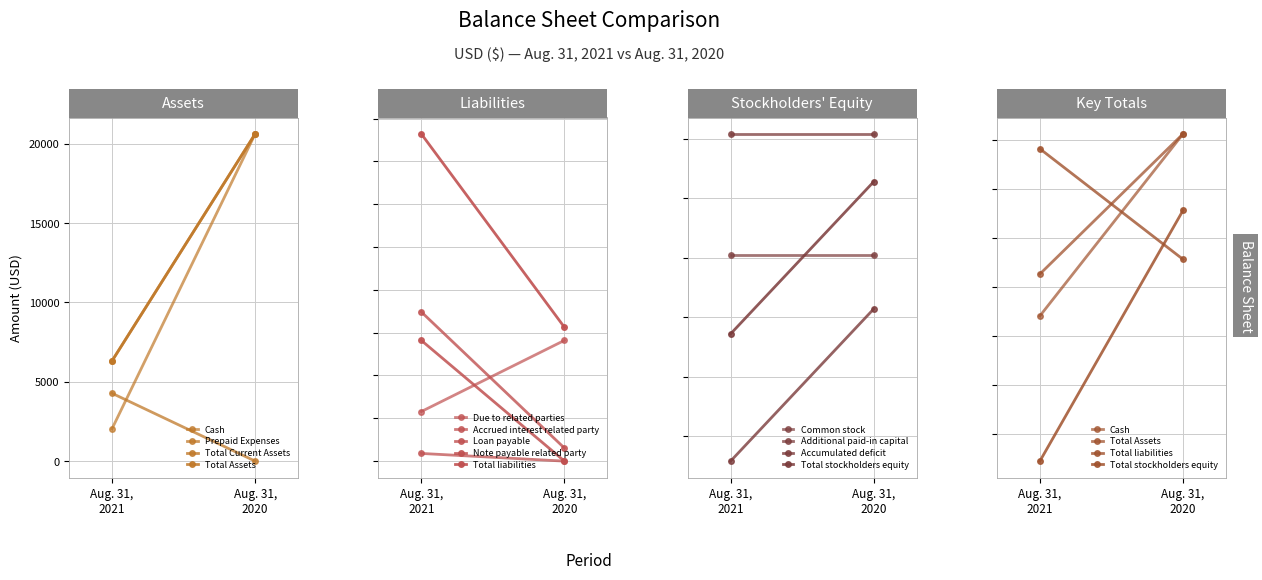

What is the difference between the second highest and minimum values in the Aug. 31, 2021 series?

53298